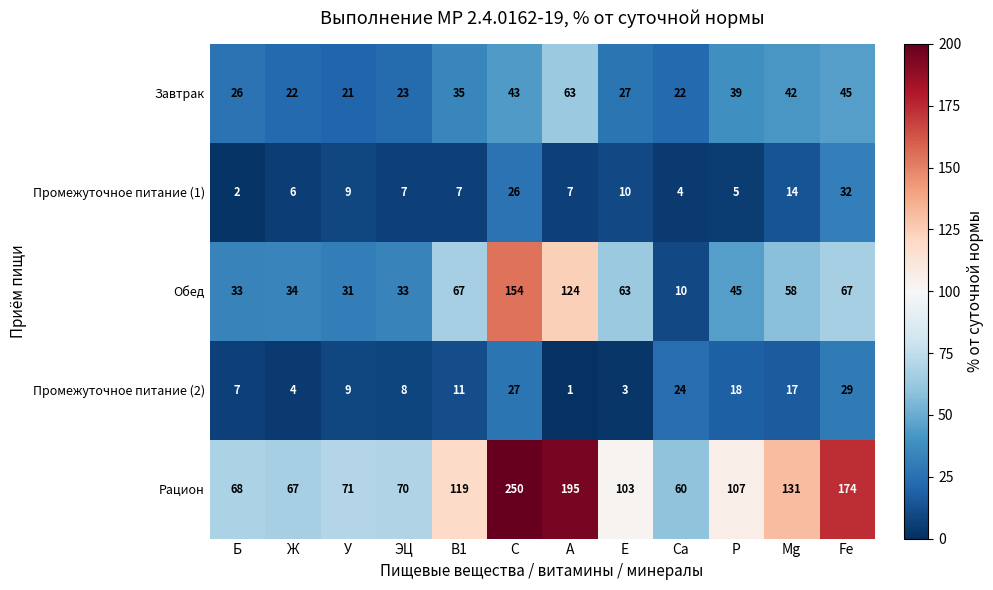

What is the sum of the Промежуточное питание (1) values at B1 and Ca?

11